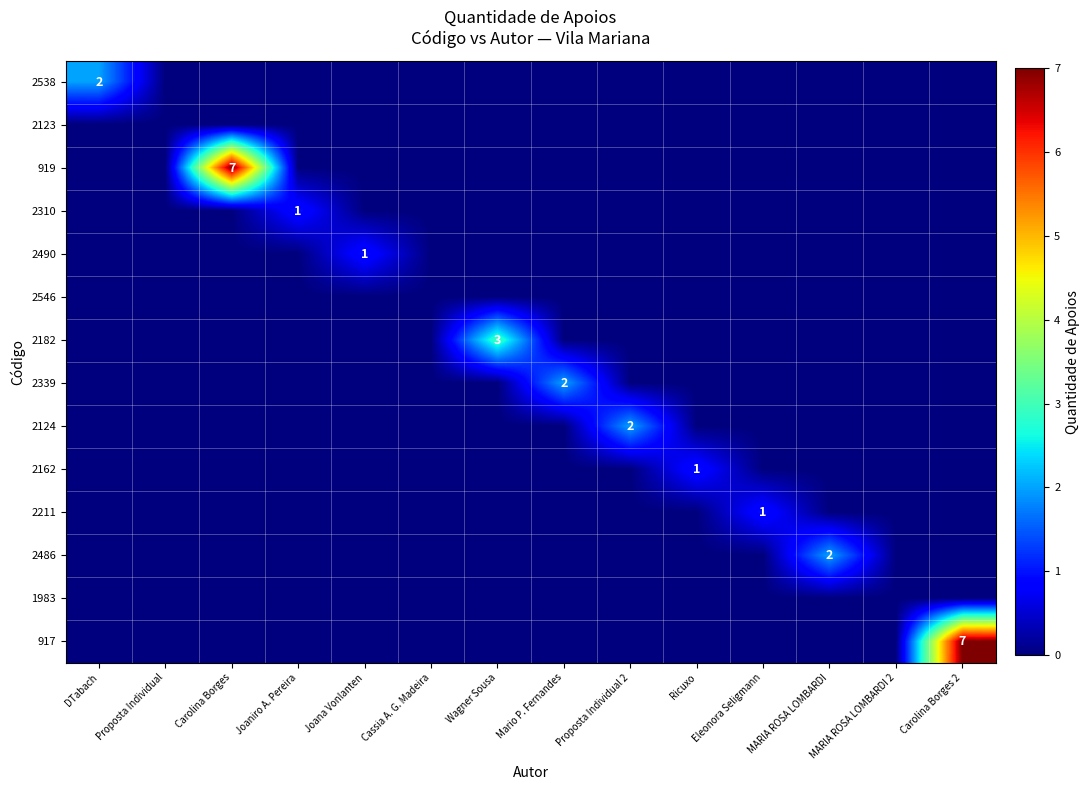

Which has a higher value, Carolina Borges 2 or Joana Vonlanten?

Carolina Borges 2